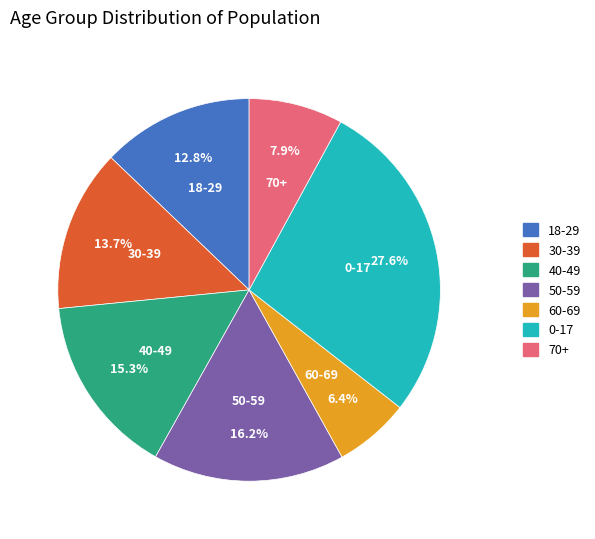

Approximately how many times larger is the value at 40-49 compared to 30-39?

1.1